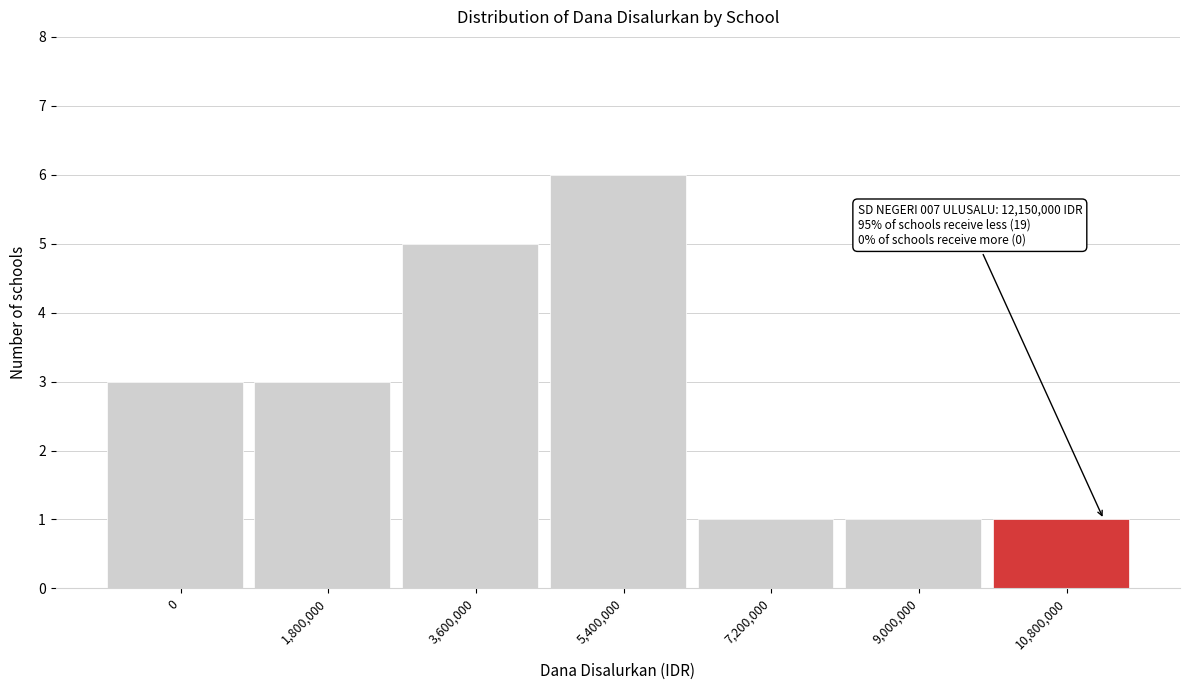

Reading left to right, extract all data points from this chart.

0=3	1,800,000=3	3,600,000=5	5,400,000=6	7,200,000=1	9,000,000=1	10,800,000=1